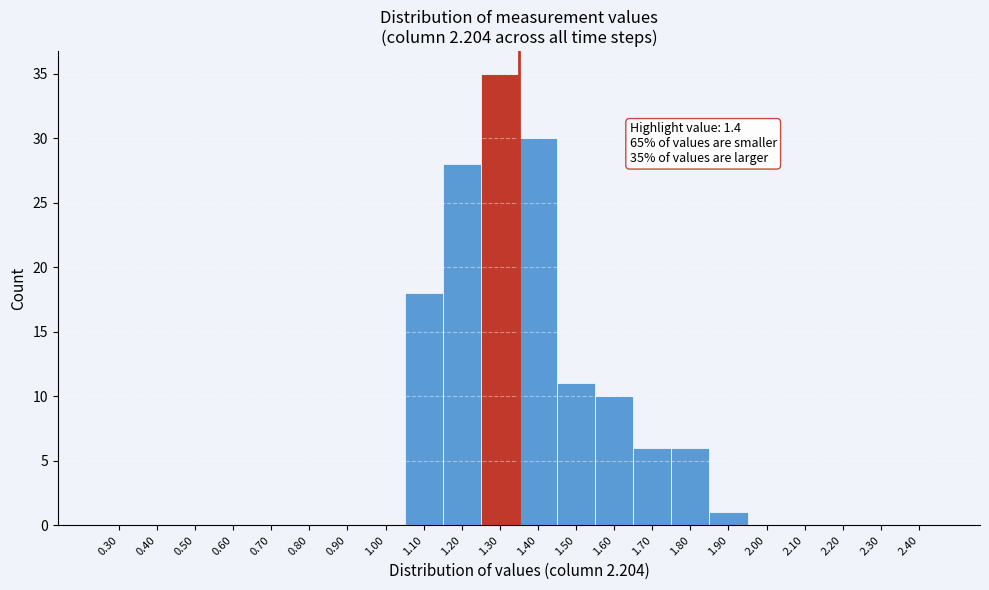

Reading left to right, list all the values displayed in this chart.

0.30=0	0.40=0	0.50=0	0.60=0	0.70=0	0.80=0	0.90=0	1.00=0	1.10=18	1.20=28	1.30=35	1.40=30	1.50=11	1.60=10	1.70=6	1.80=6	1.90=1	2.00=0	2.10=0	2.20=0	2.30=0	2.40=0